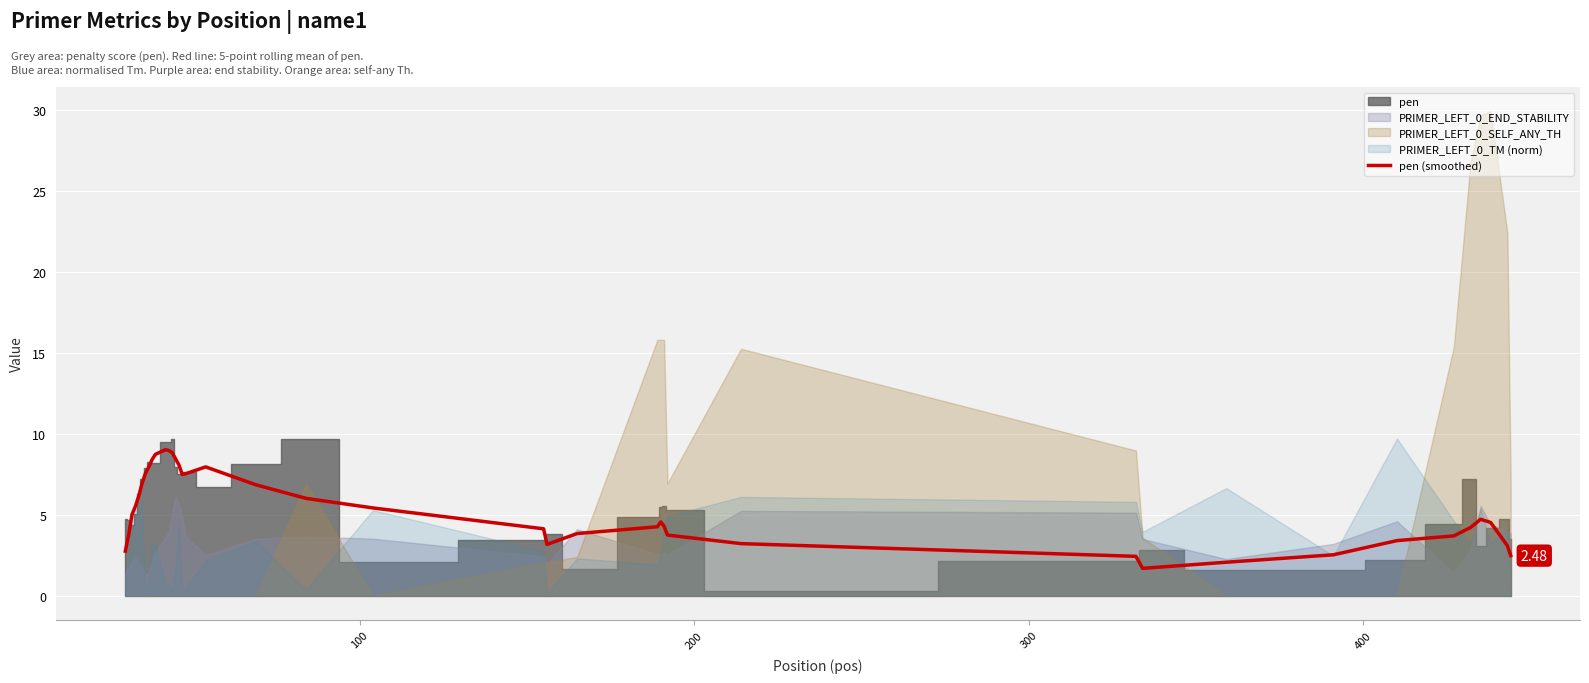

How many interior local peaks (higher than both neighbors) does the data have?

4